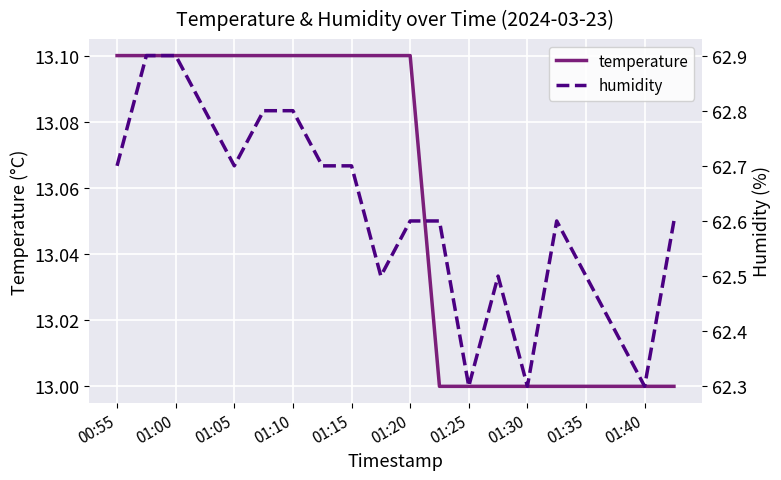

What is the lowest value of the temperature series?

13.0